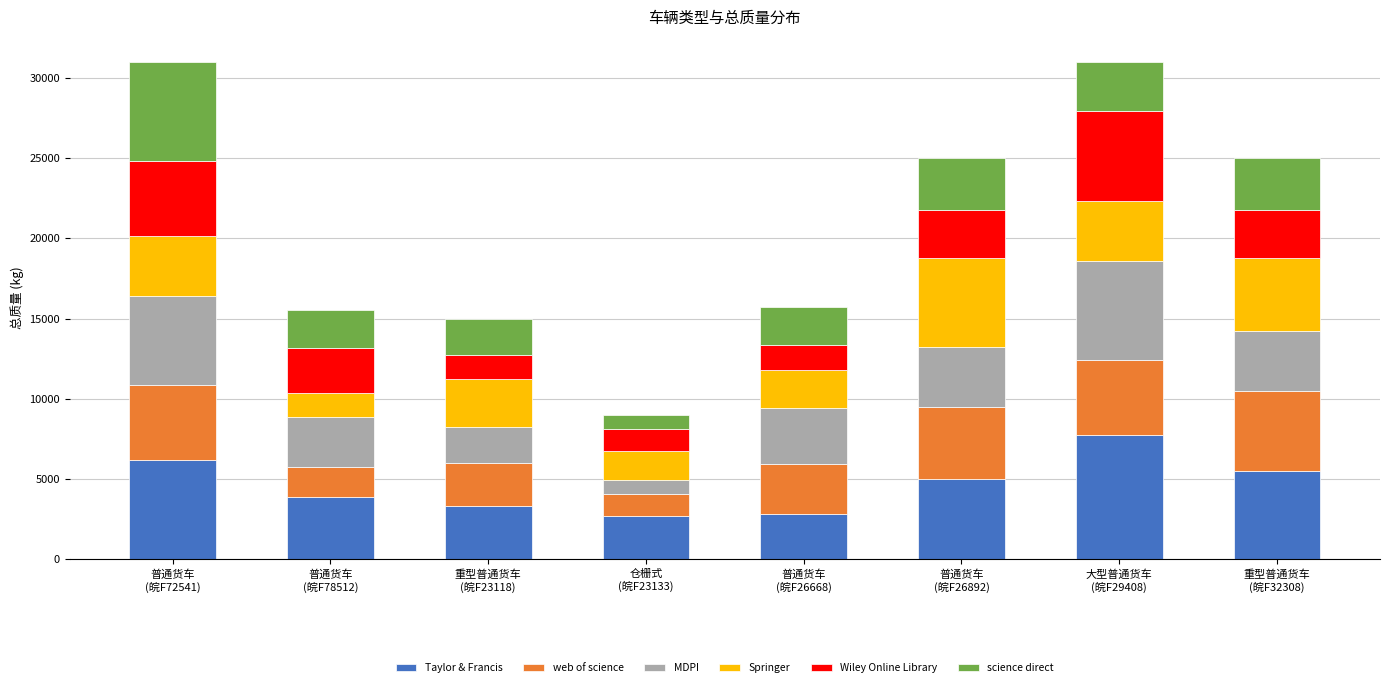

What is the lowest value of the Taylor & Francis series?

2700.0